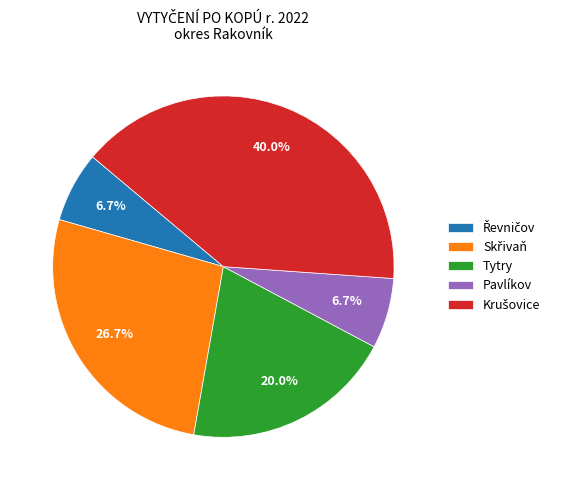

How many slices are in this pie chart?

5